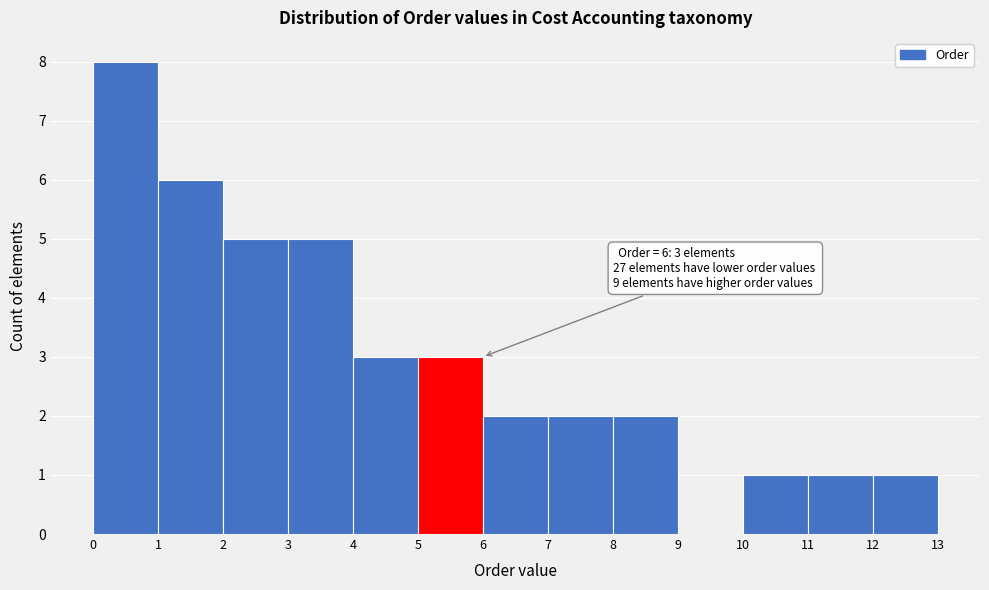

Reading right to left, extract all data points from this chart.

12=1	11=1	10=1	9=0	8=2	7=2	6=2	5=3	4=3	3=5	2=5	1=6	0=8